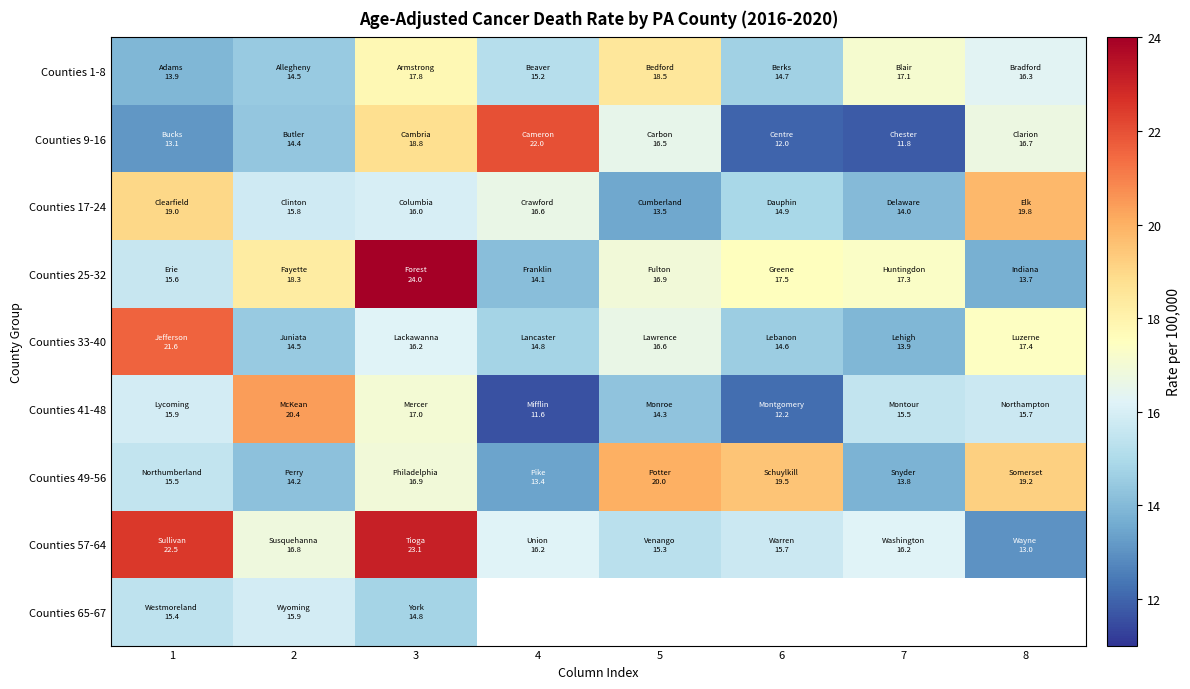

The Counties 33-40 series shows 13.9 at 7. True or false?

True